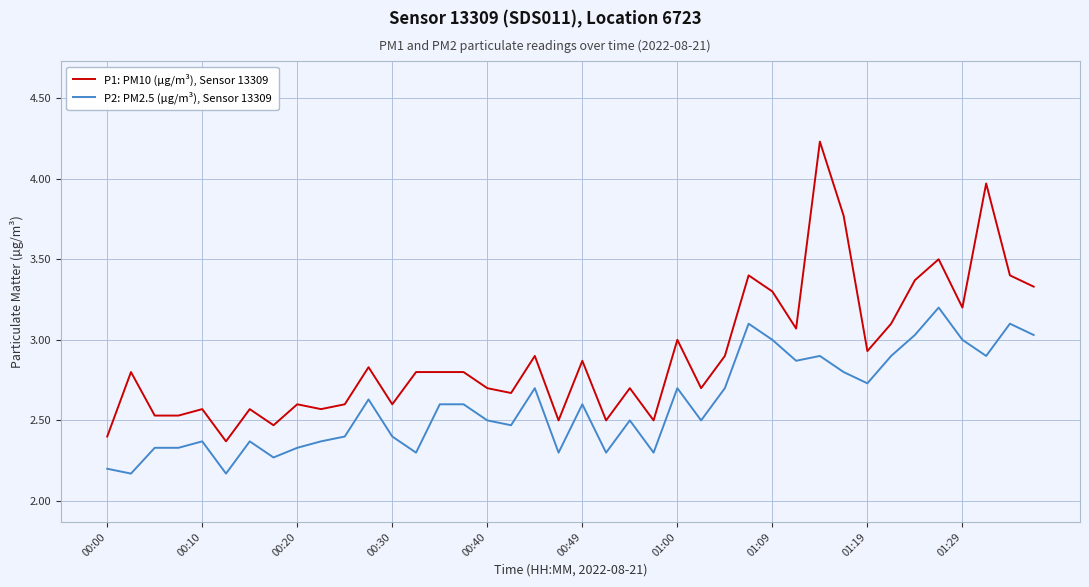

What is the difference between the maximum and minimum values in the P2: PM2.5 (µg/m³), Sensor 13309 series?

1.0